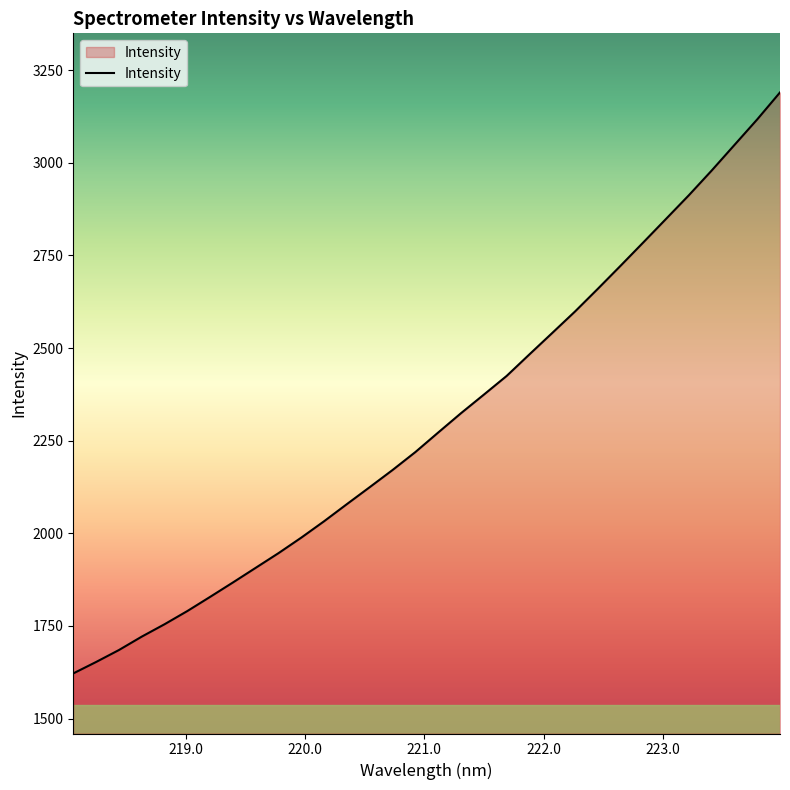

What is the difference between the maximum and minimum values?

1568.2